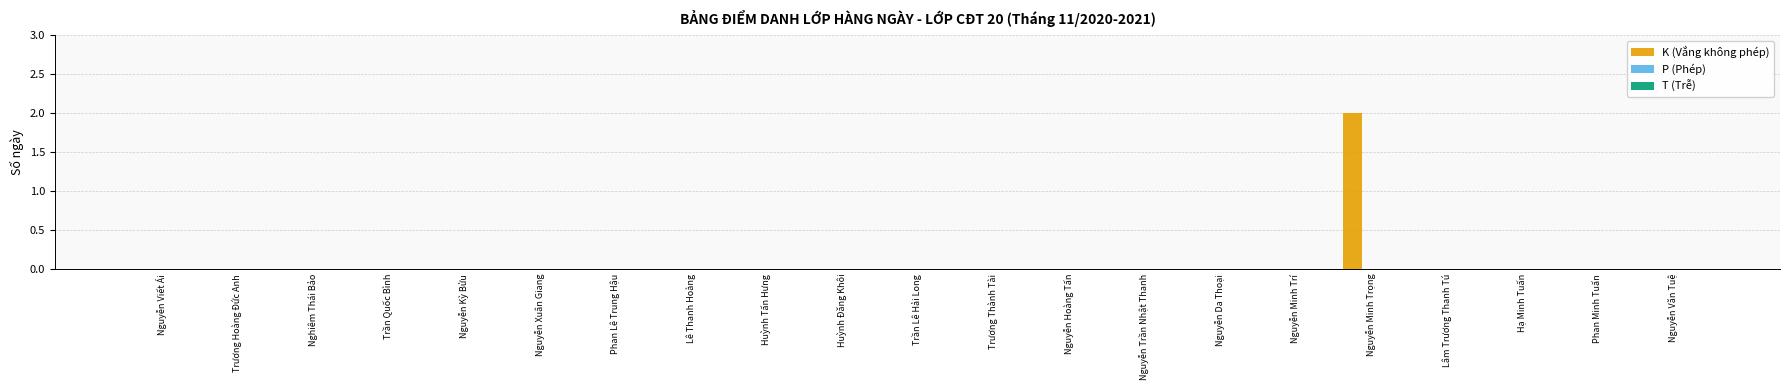

Reading left to right, list all the values displayed in this chart.

Nguyễn Viết Ái=0	Trương Hoàng Đức Anh=0	Nghiêm Thái Bảo=0	Trần Quốc Bình=0	Nguyễn Kỳ Bửu=0	Nguyễn Xuân Giang=0	Phan Lê Trung Hậu=0	Lê Thanh Hoàng=0	Huỳnh Tấn Hưng=0	Huỳnh Đăng Khôi=0	Trần Lê Hải Long=0	Trương Thành Tài=0	Nguyễn Hoàng Tấn=0	Nguyễn Trần Nhật Thanh=0	Nguyễn Da Thoại=0	Nguyễn Minh Trí=0	Nguyễn Minh Trọng=2	Lâm Trương Thanh Tú=0	Hạ Minh Tuấn=0	Phan Minh Tuấn=0	Nguyễn Văn Tuệ=0